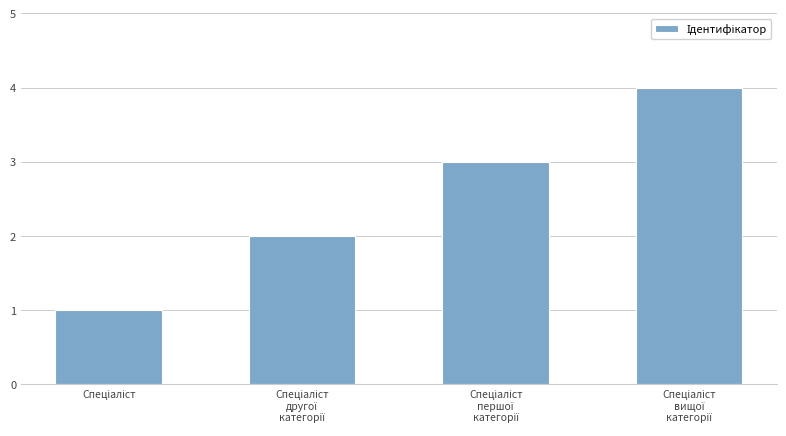

What is the difference between the maximum and minimum values?

3